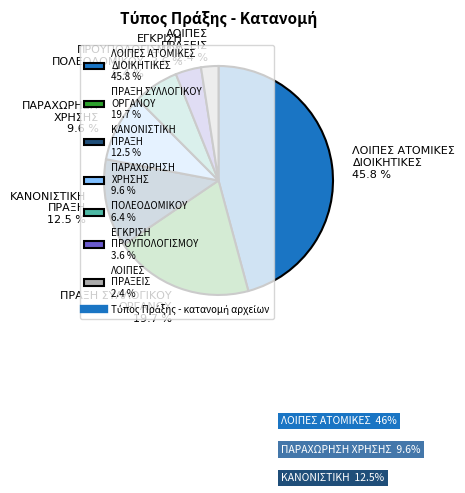

To the nearest percent, what is the average slice percentage?

14%